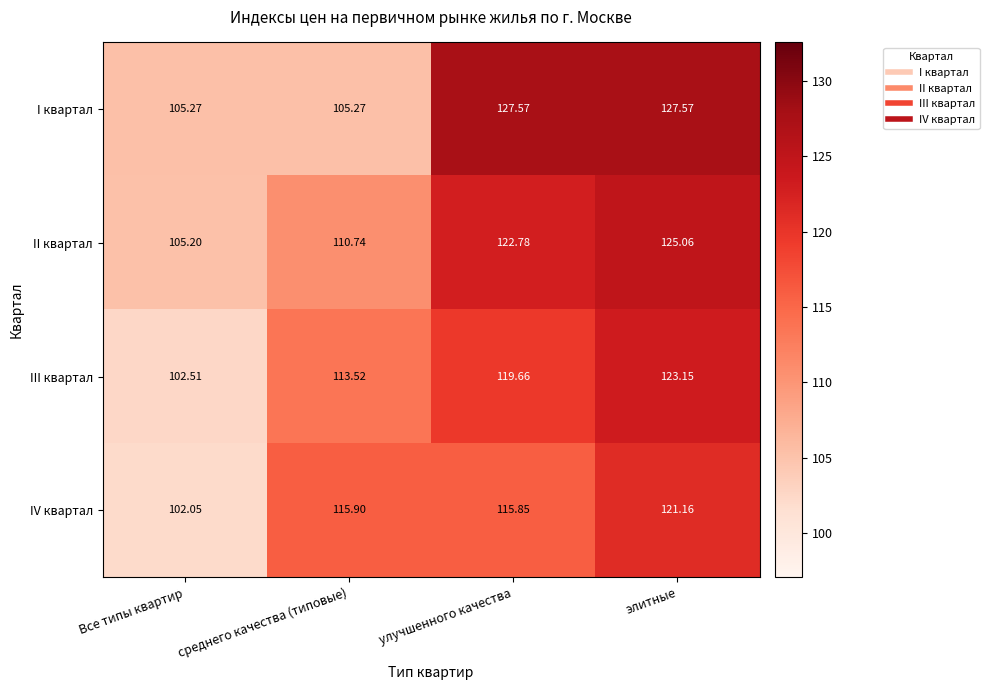

At which label is III квартал closest to 112?

среднего качества (типовые)